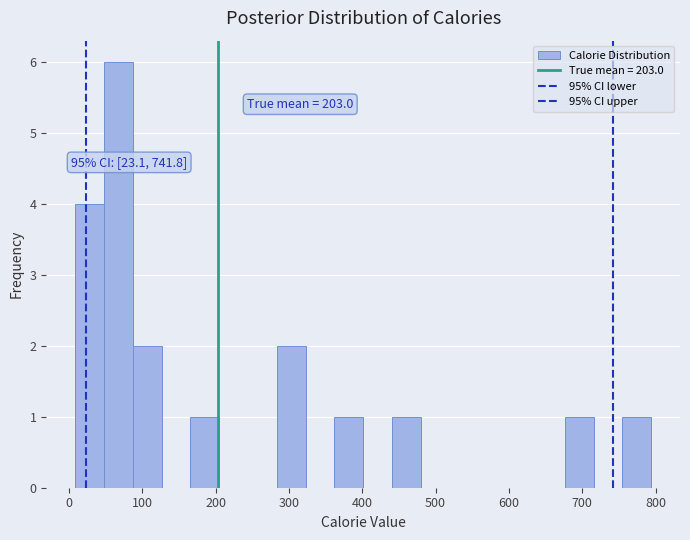

Read against the x-axis, roughly where is the centre of the tallest bar?

70